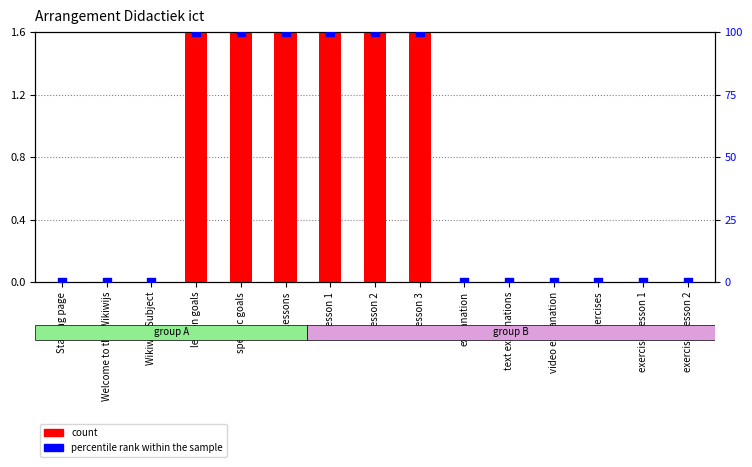

Which series reaches the maximum Y coordinate?

percentile rank within the sample